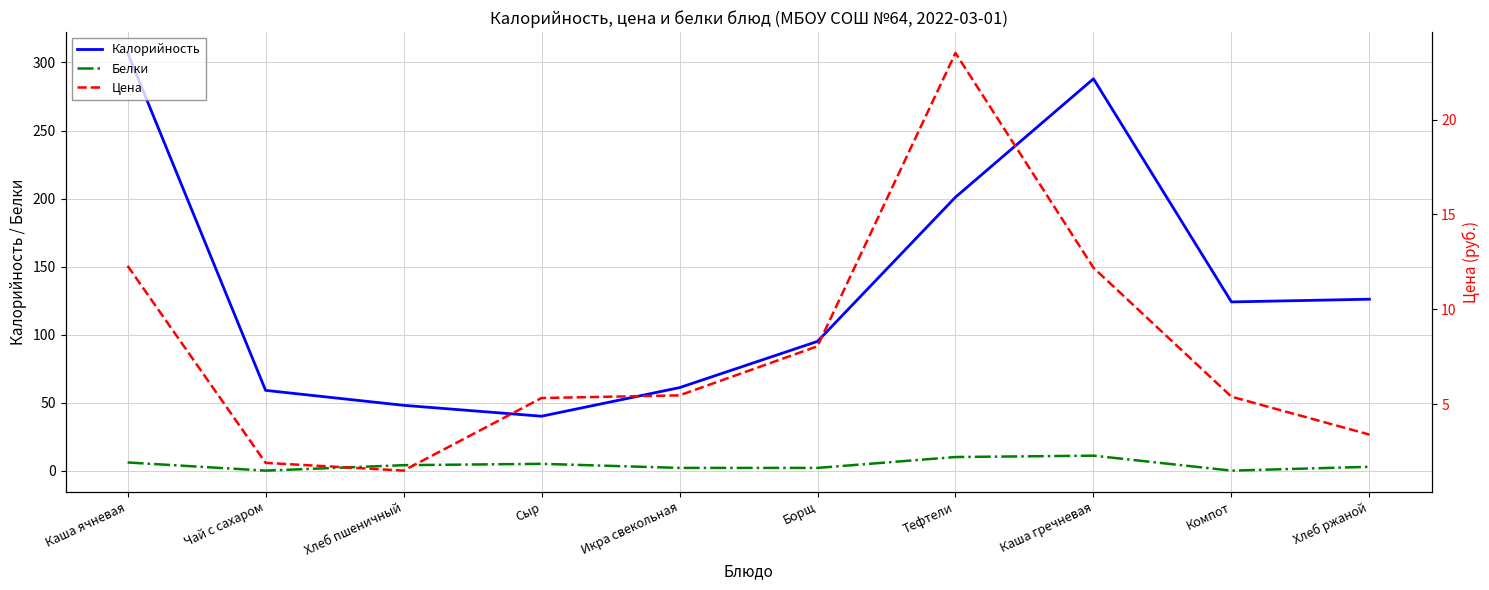

Reading left to right, what are all the values shown in this chart?

Калорийность: 307.0	59.0	48.0	40.0	61.0	95.0	201.0	288.0	124.0	126.0
Белки: 6.0	0.0	4.0	5.0	2.0	2.0	10.0	11.0	0.0	2.8
Цена: 12.3	1.9	1.5	5.3	5.5	8.1	23.5	12.2	5.4	3.4